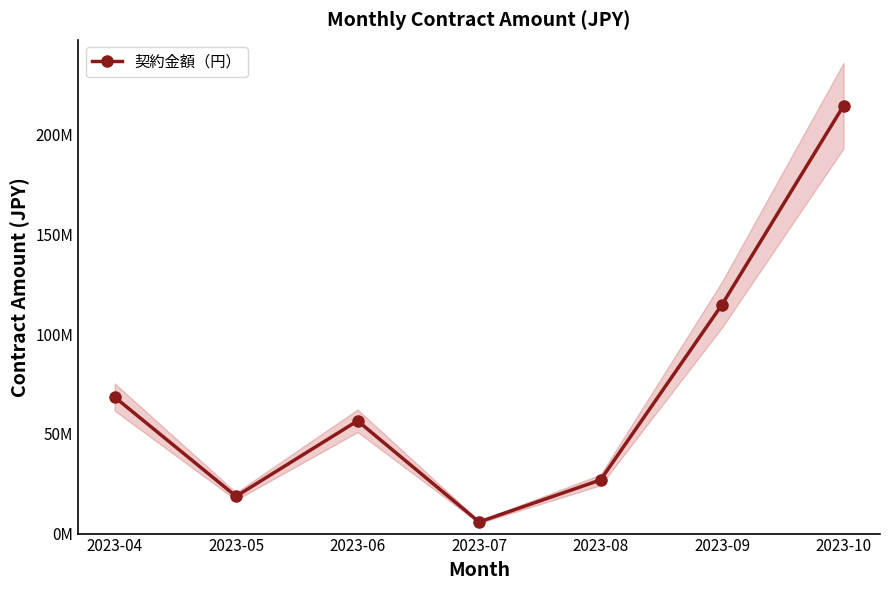

What is the value of the 1st point from the left?

68484900